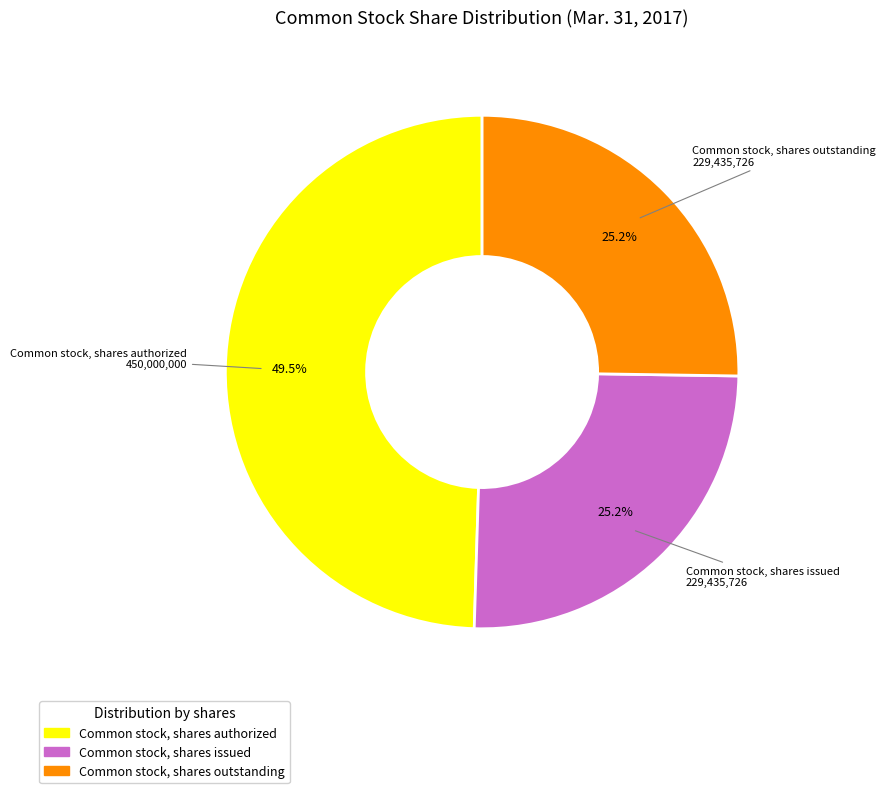

Which slice is the largest?

Common stock, shares authorized